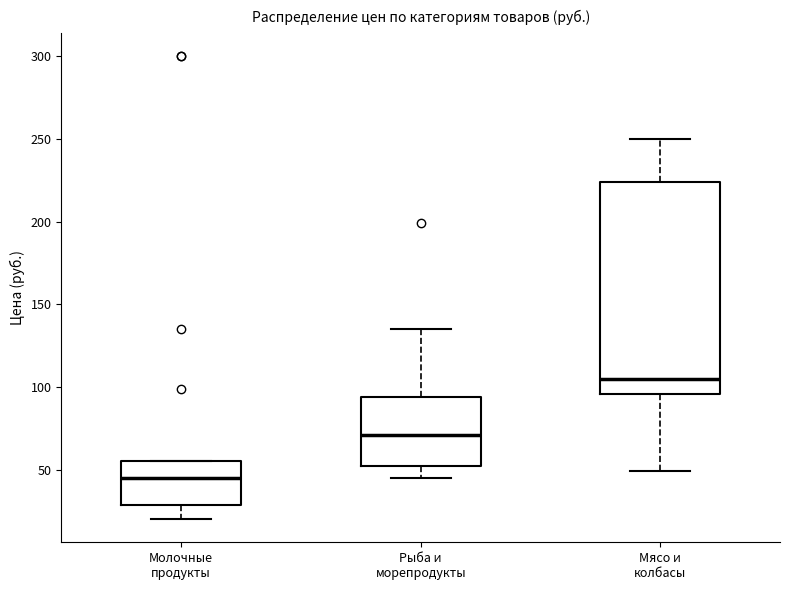

Reading left to right, read every box against the y-axis: the position of its median line, the range the box covers, and the ends of its whiskers. The values are not printed on the chart, so give them approximately, as read against the axis.

Молочные продукты: median 45, box 30 to 55, whiskers 20 to 55
Рыба и морепродукты: median 70, box 50 to 95, whiskers 45 to 135
Мясо и колбасы: median 105, box 95 to 225, whiskers 50 to 250